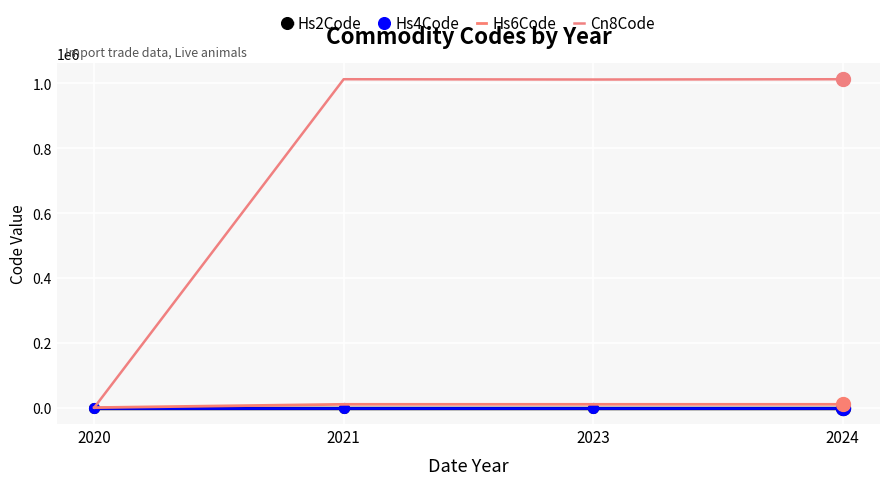

How many lines are shown in the chart?

4